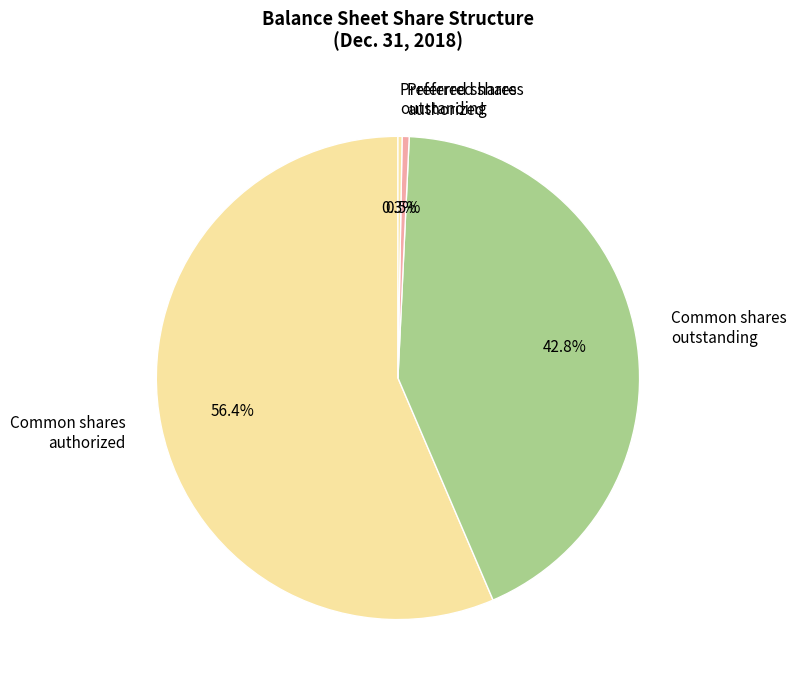

What is the total percentage of Preferred shares authorized and Common shares outstanding?

43.3%